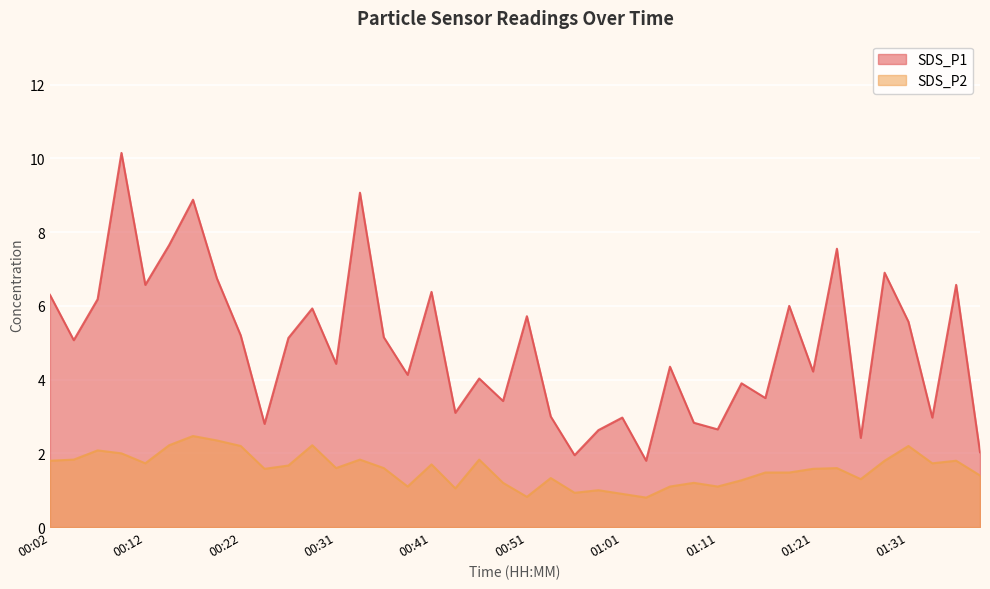

True or false: SDS_P1 and SDS_P2 cross at least once.

False